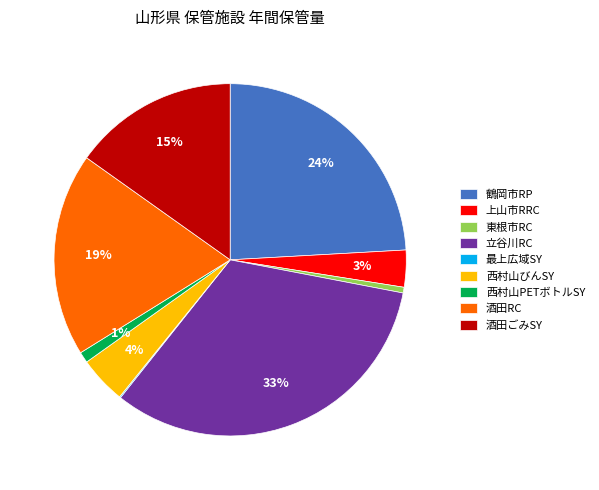

To the nearest percent, what is the difference between the largest and smallest slice percentages?

33%